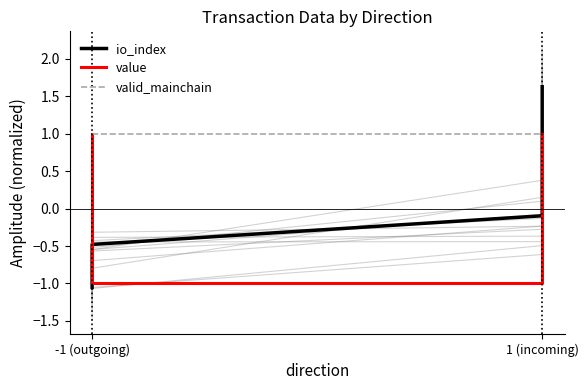

Is it true that io_index equals 1.0 at 1 (incoming)?

False